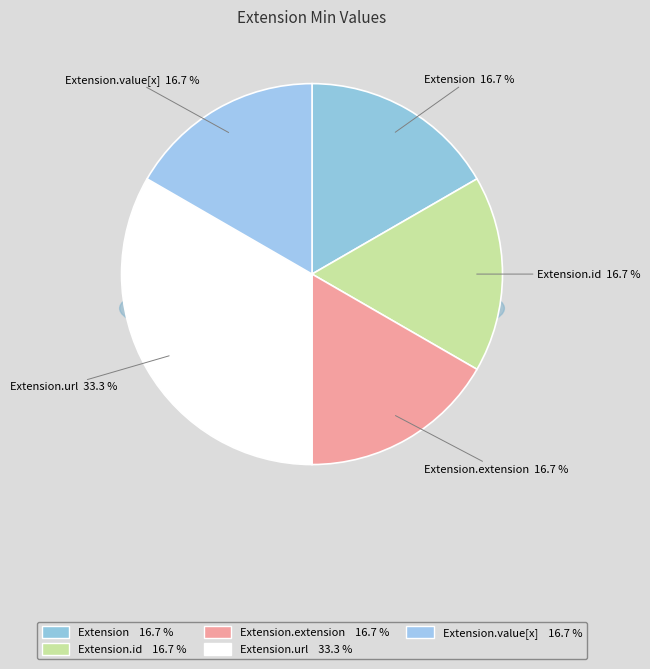

To the nearest percent, what is the average slice percentage?

20%